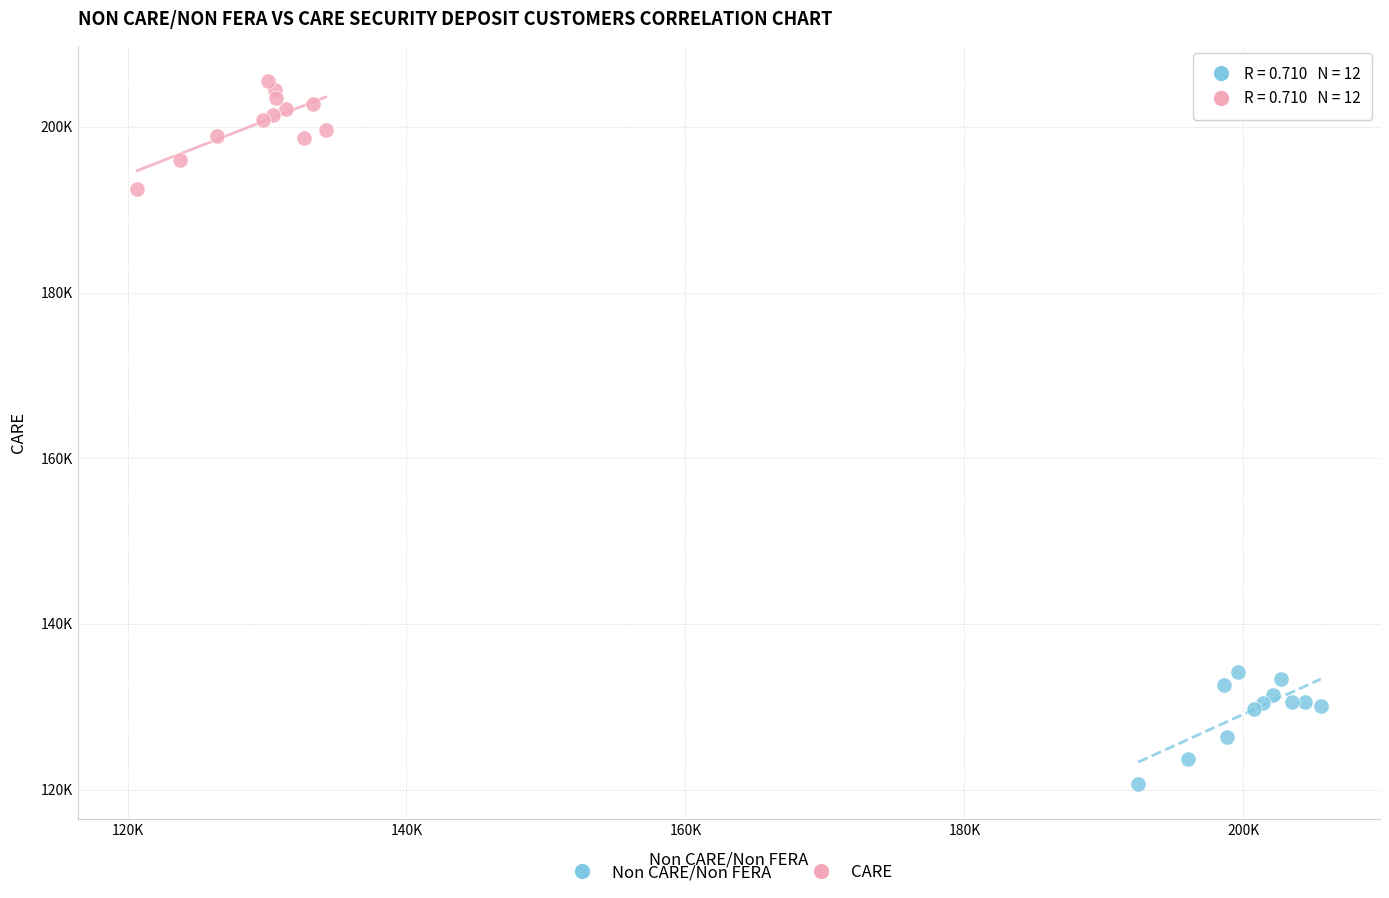

What are all the series names shown in the legend?

Non CARE/Non FERA, CARE